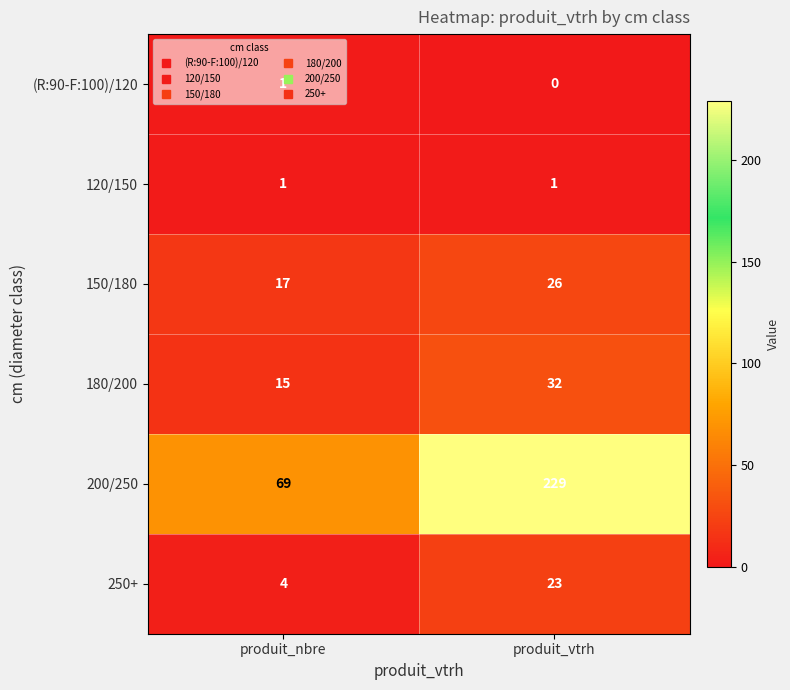

Which series has the largest range (max minus min)?

200/250